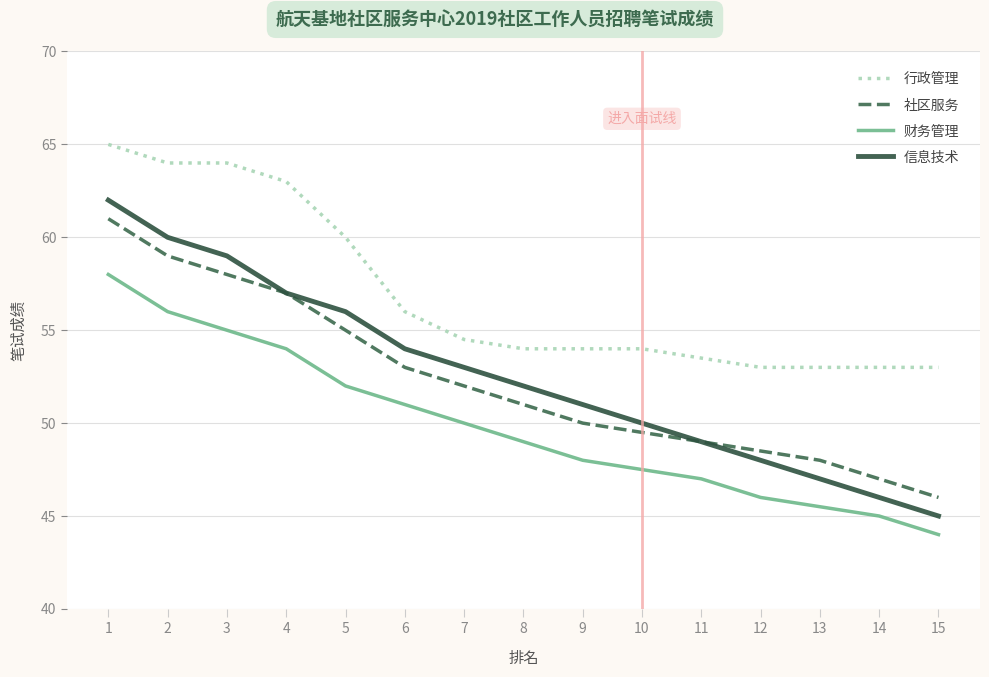

What is the sum of the 行政管理 values at 1 and 6?

121.0